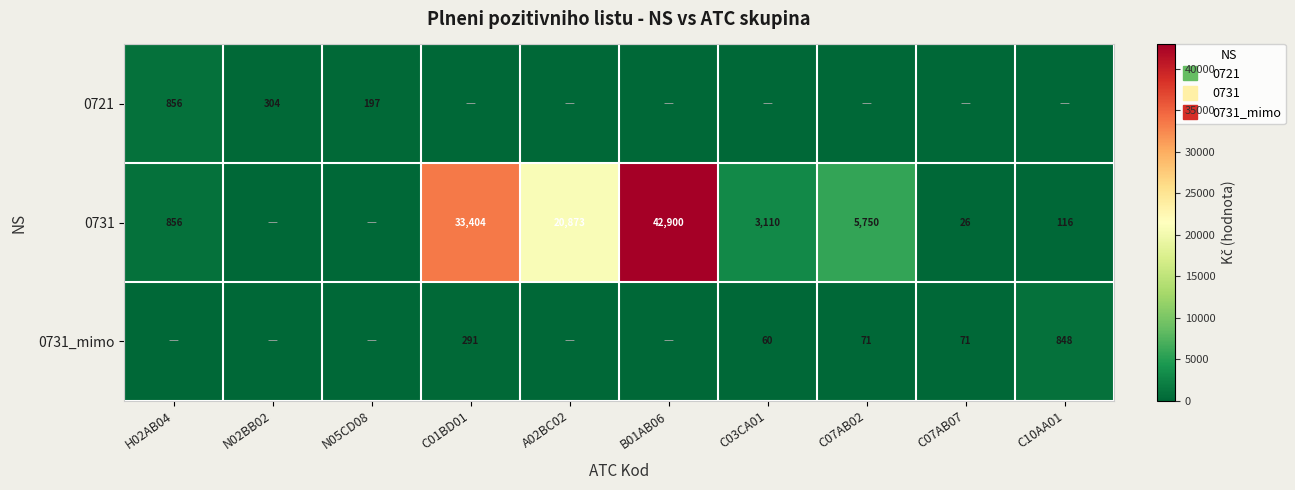

How many distinct data groups are displayed?

3